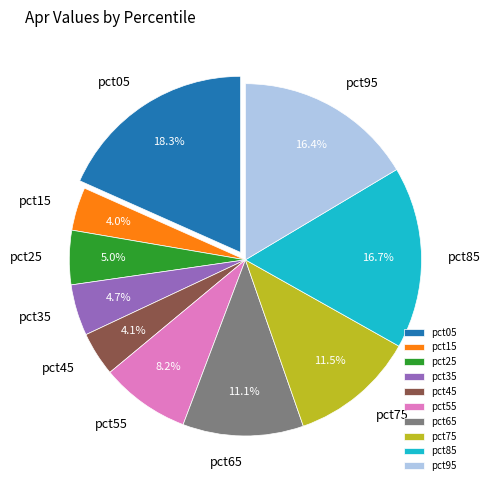

To the nearest percent, what is the difference between the pct85 and pct35 slice percentages?

12%